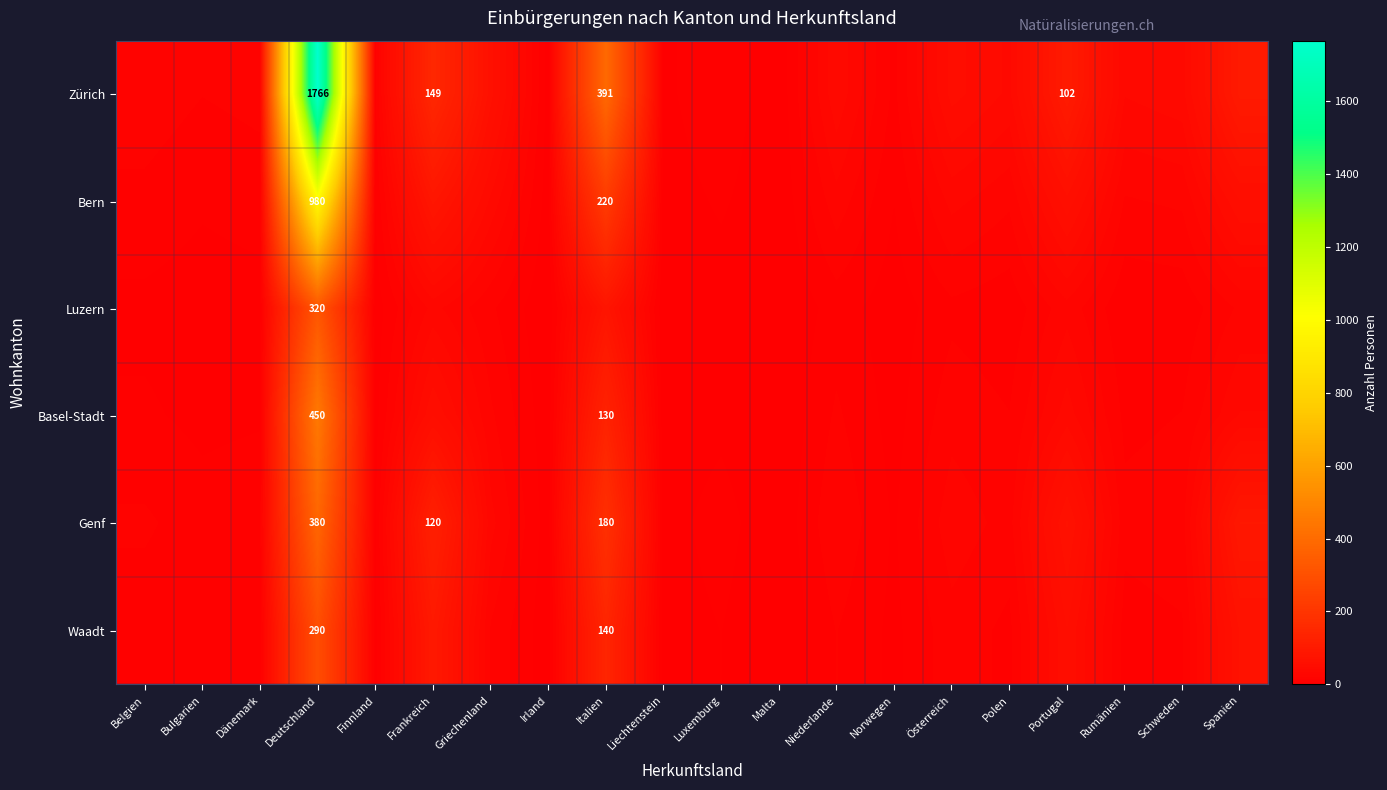

The value of Genf at Deutschland is 216. True or false?

False